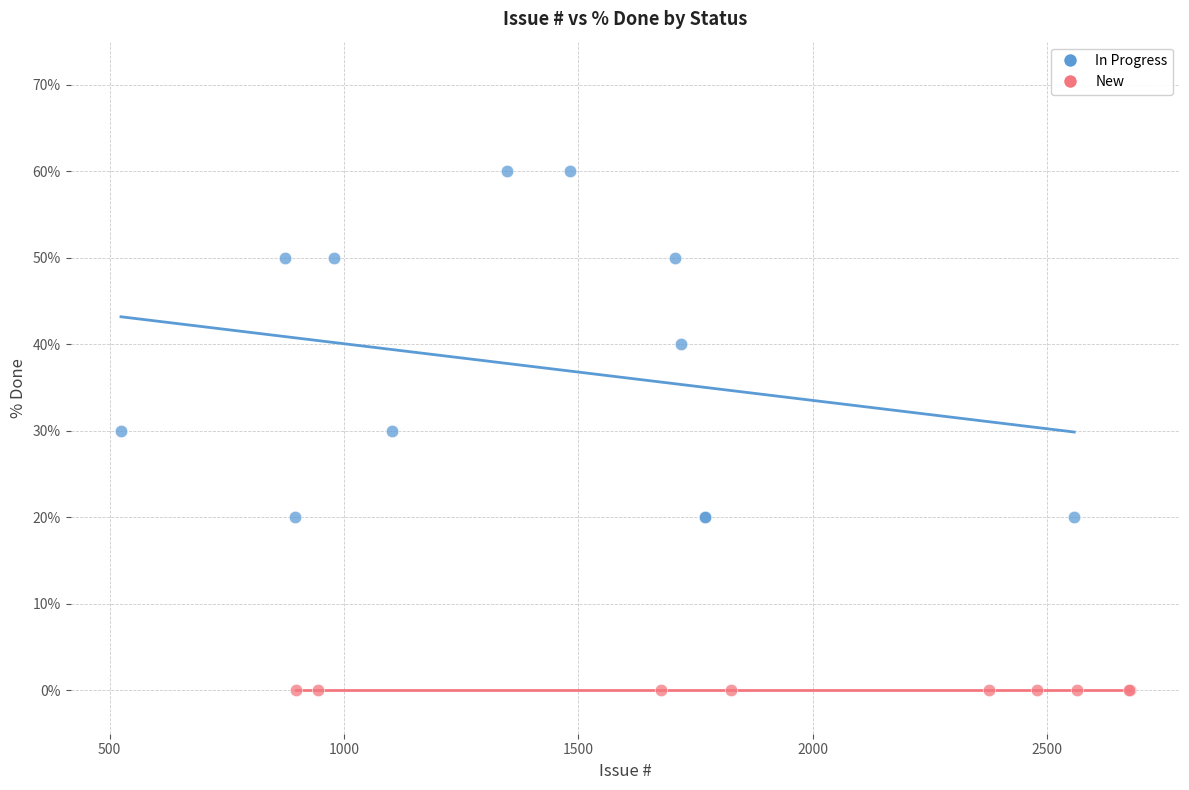

Which series reaches the minimum Y coordinate?

New